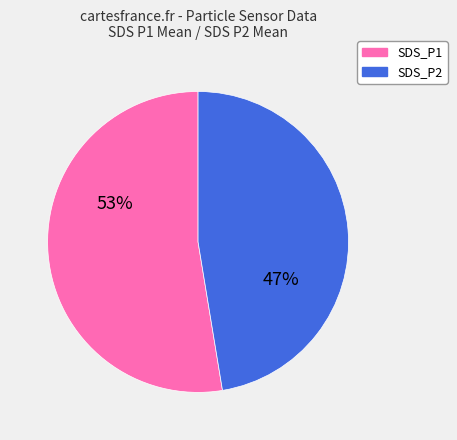

Which slice represents more than half of the pie?

SDS_P1